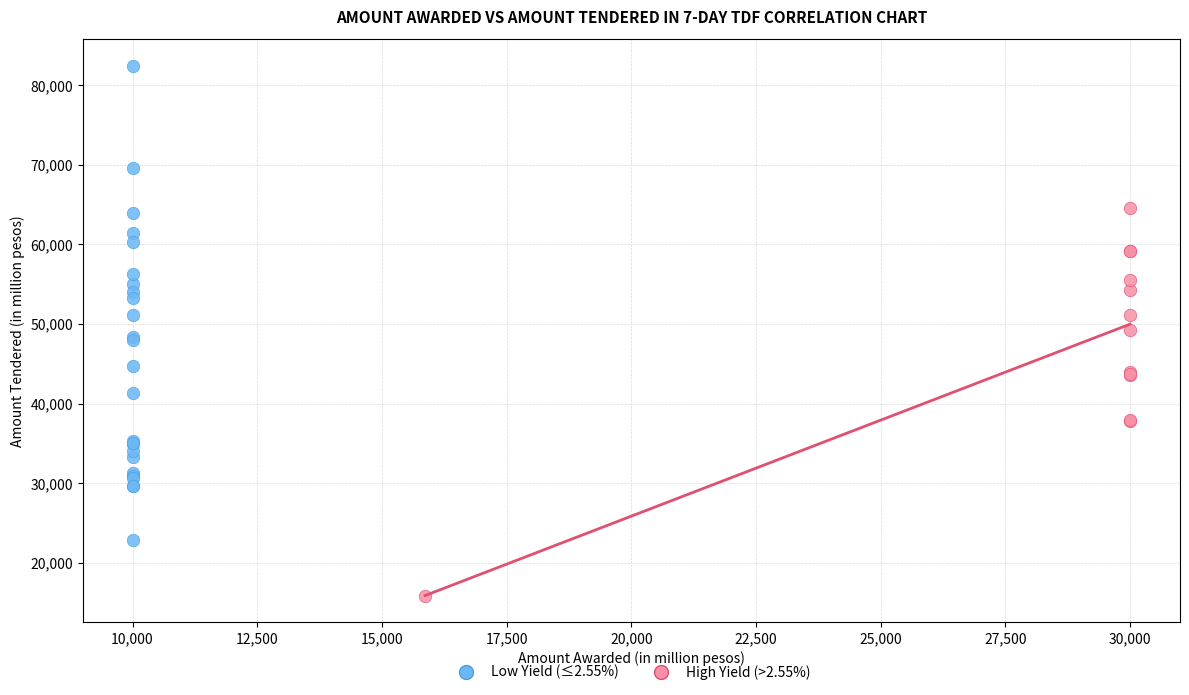

Which series has the widest spread of Y values?

Low Yield (≤2.55%)